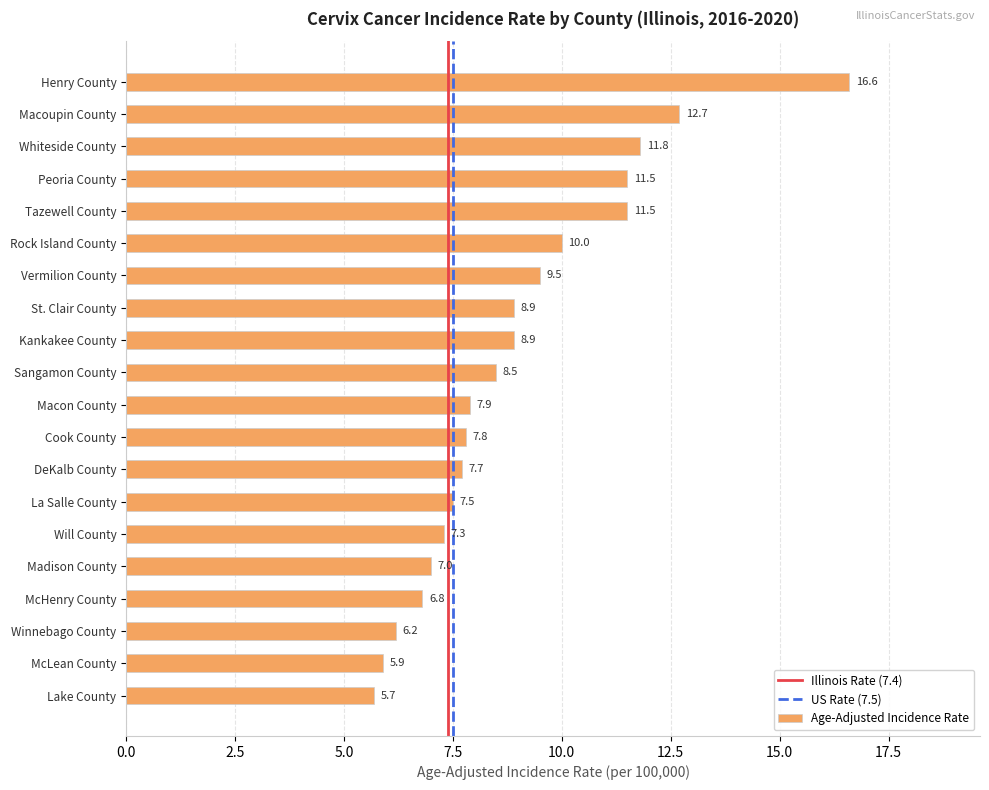

At which category does the chart reach its minimum across all series?

Lake County